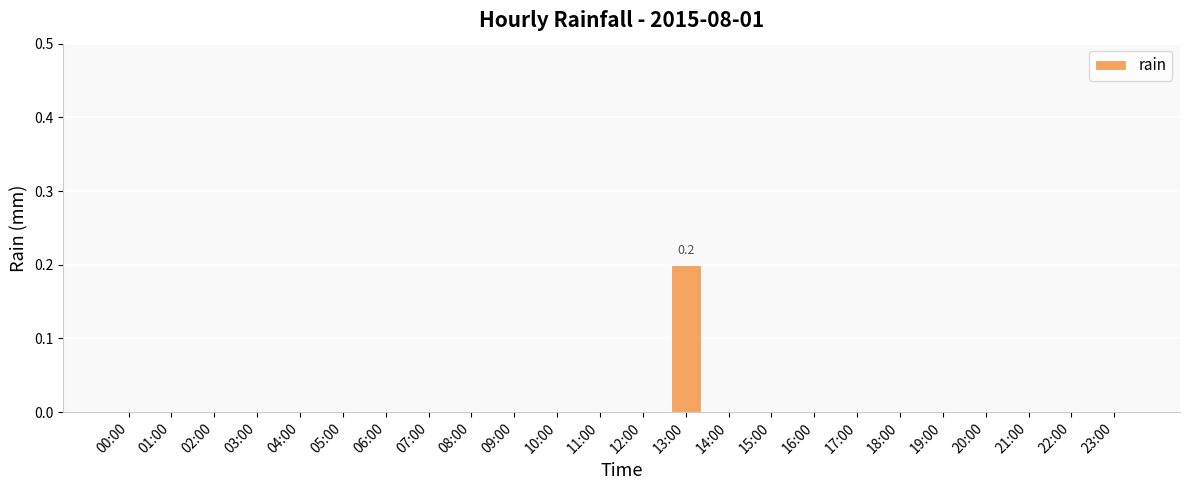

Which has a higher value, 13:00 or 18:00?

13:00